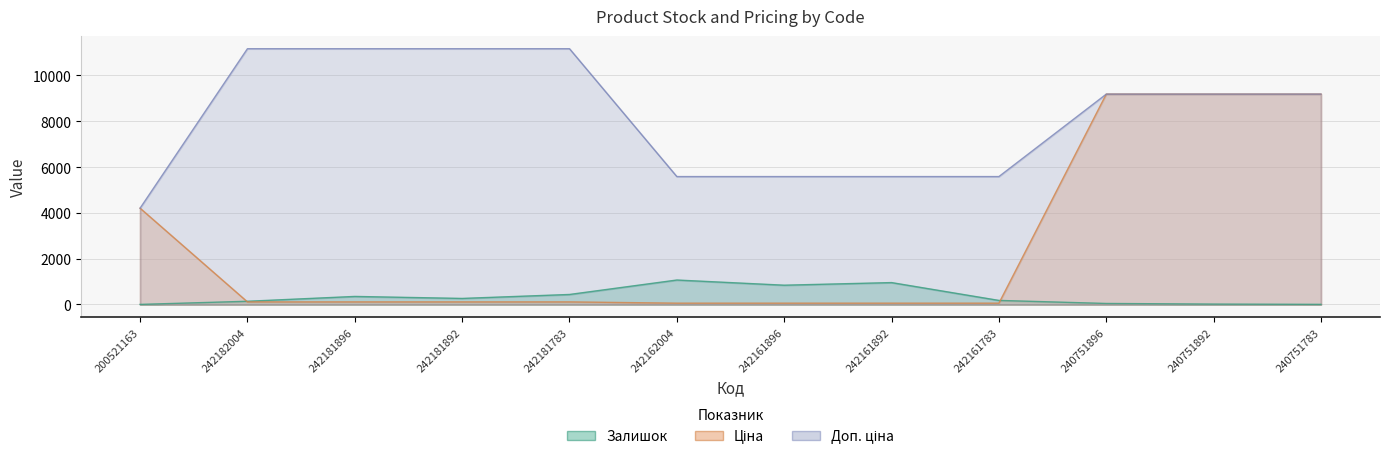

What are all the series names shown in the legend?

Залишок, Ціна, Доп. ціна